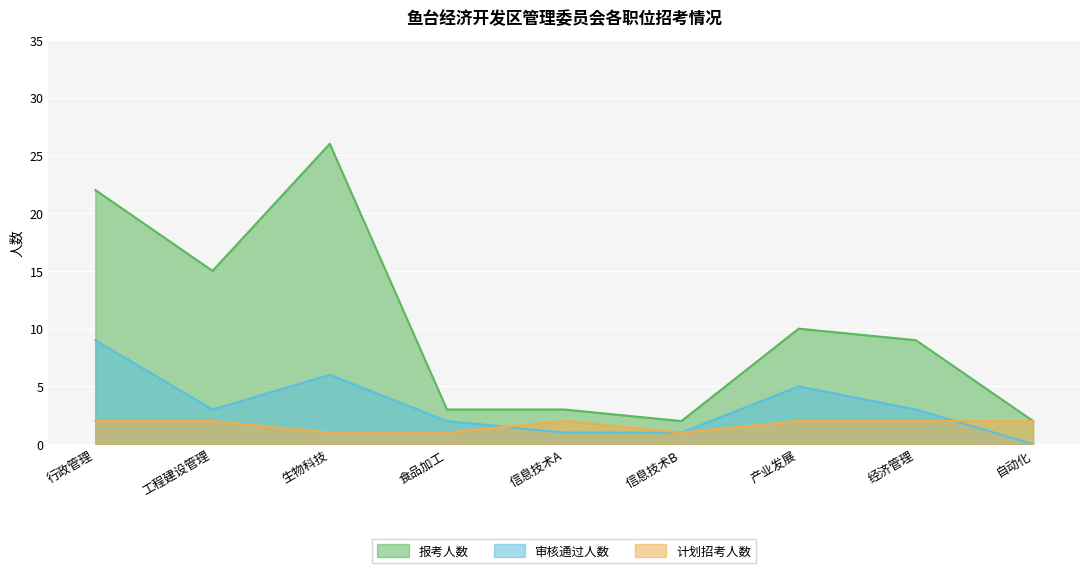

List the labels in order of 计划招考人数 value, smallest first.

生物科技, 食品加工, 信息技术B, 行政管理, 工程建设管理, 信息技术A, 产业发展, 经济管理, 自动化